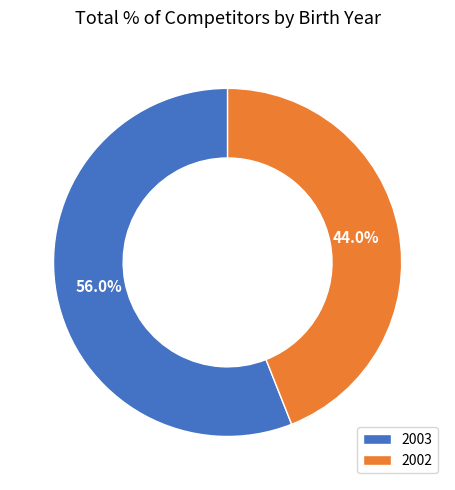

Which category has the biggest portion of the pie?

2003